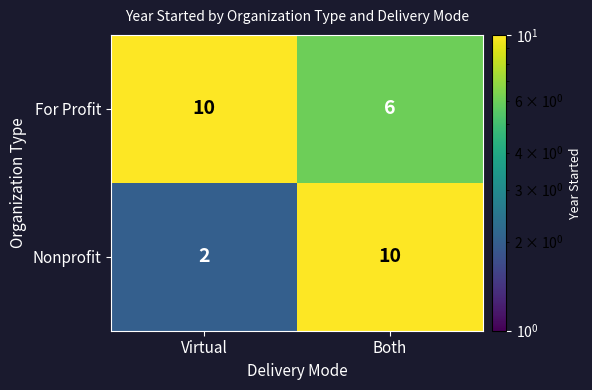

Which series has the largest total across all categories?

For Profit